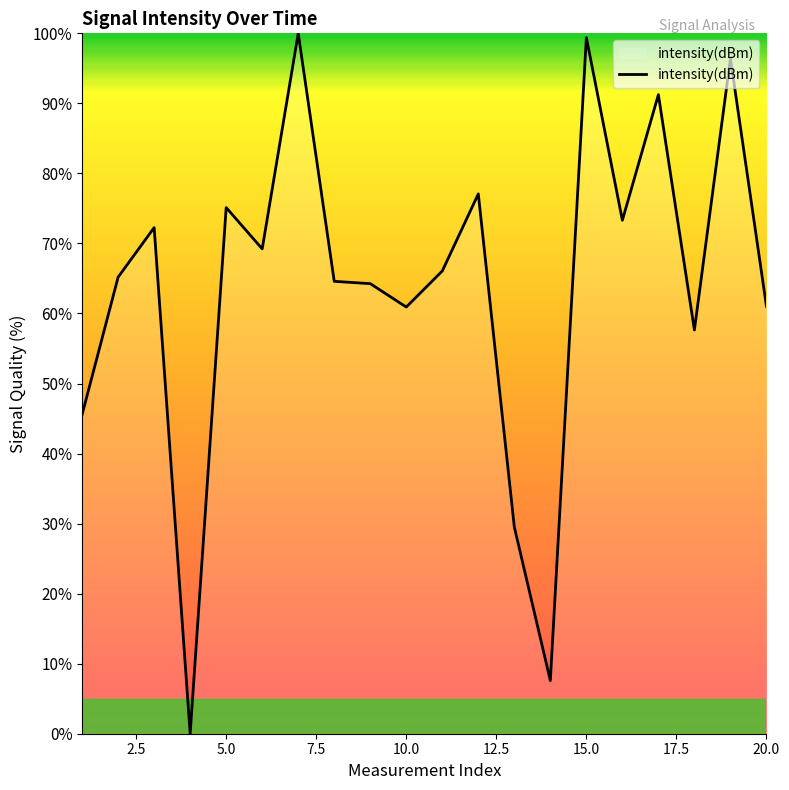

What is the maximum value shown in the chart?

100.0